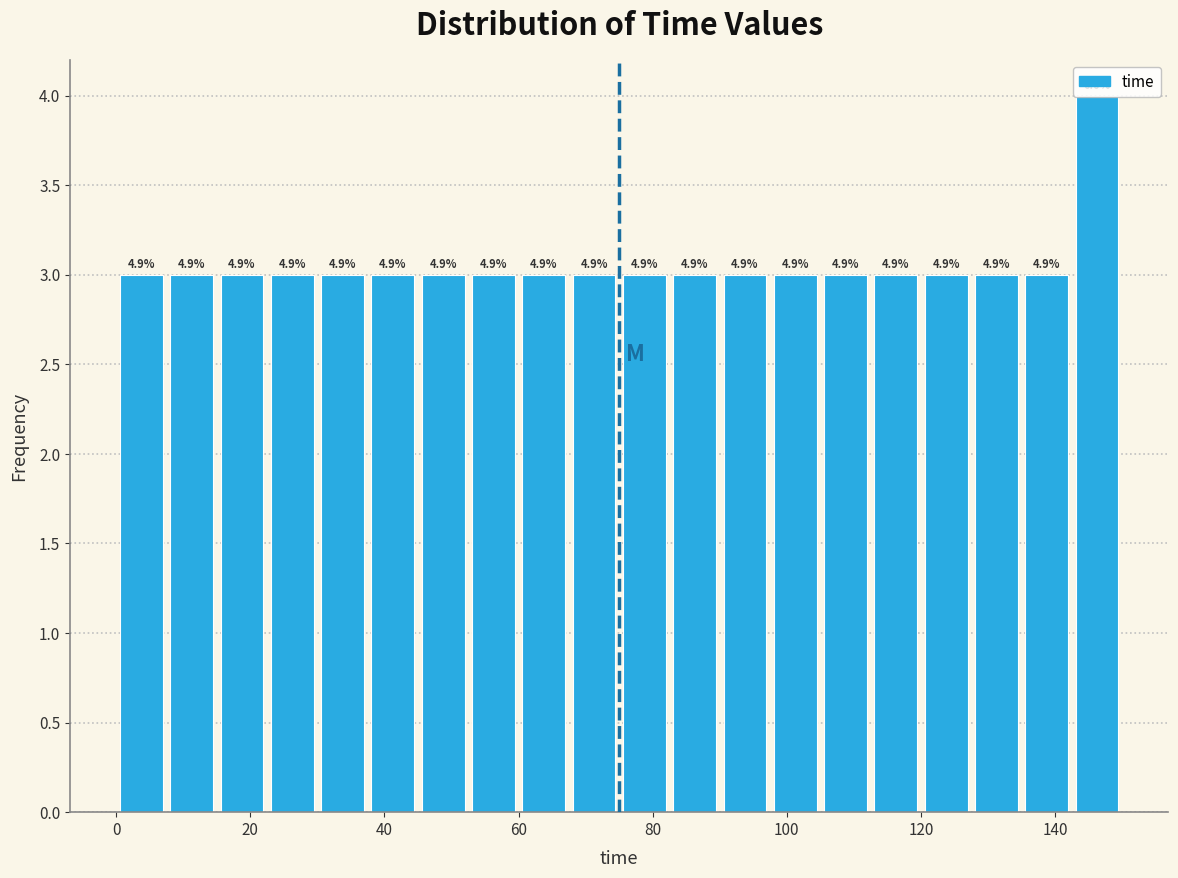

Read against the x-axis, roughly where is the centre of the tallest bar?

146